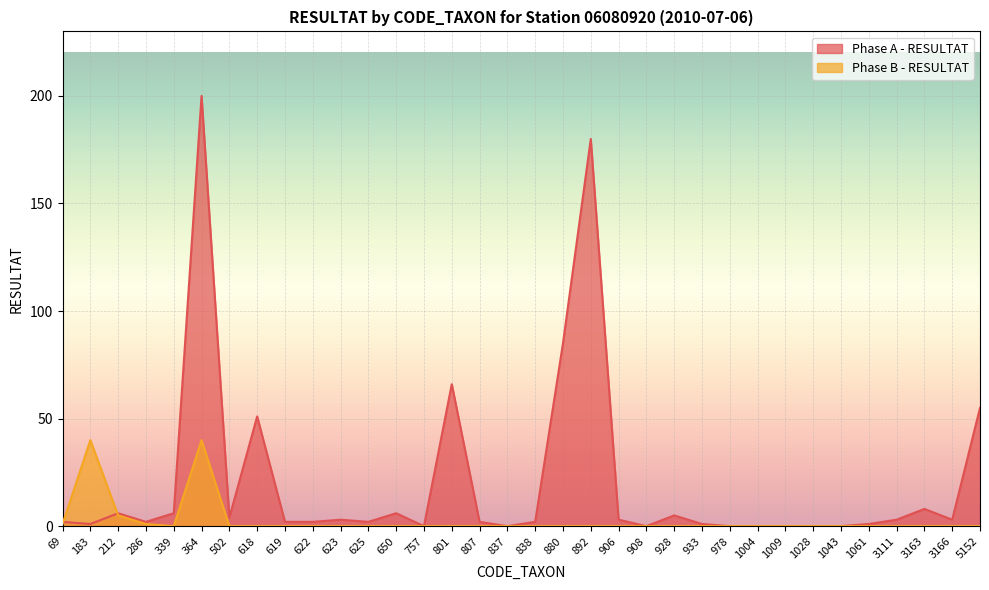

At 933, list the series in order from largest to smallest.

Phase A - RESULTAT, Phase B - RESULTAT